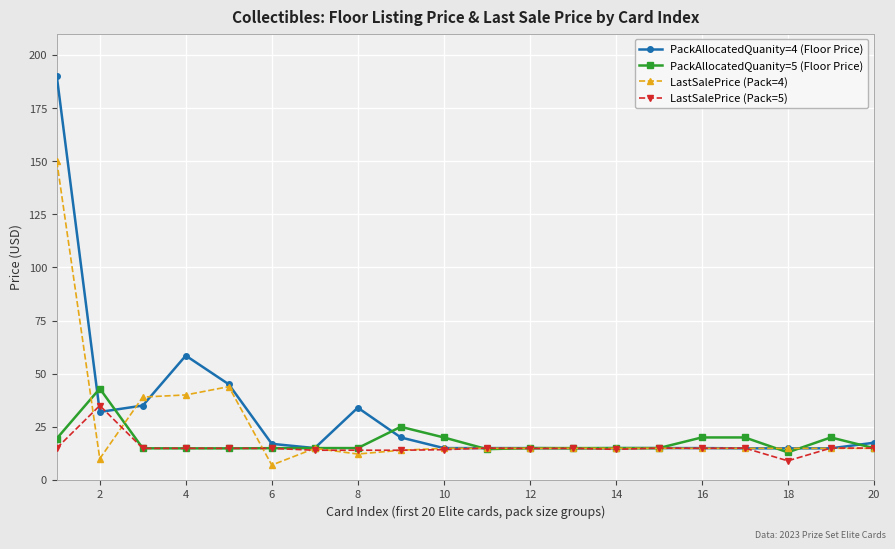

What is the smallest value displayed?

7.0